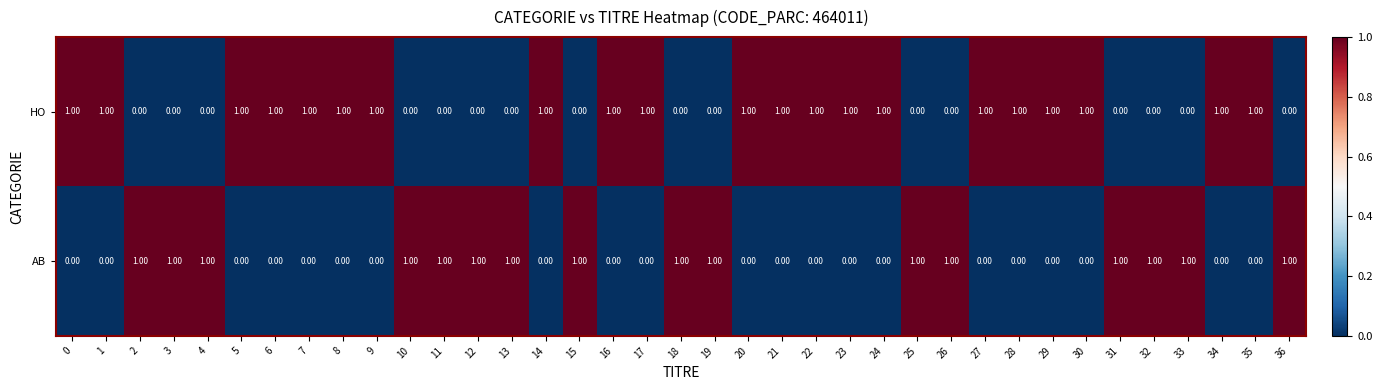

How many distinct data groups are displayed?

2